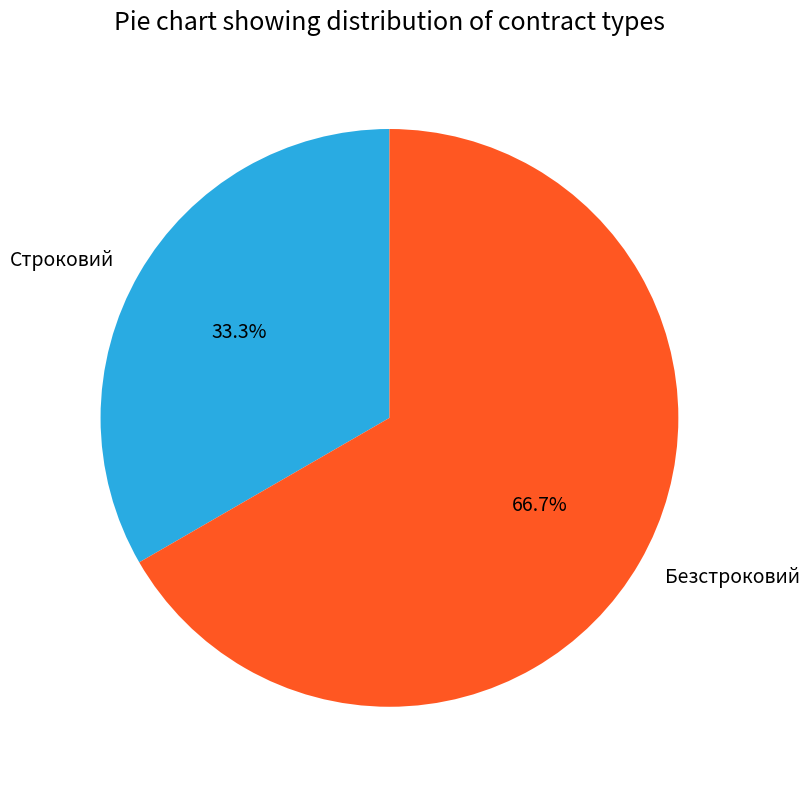

Rank the categories by value from highest to lowest.

Безстроковий, Строковий